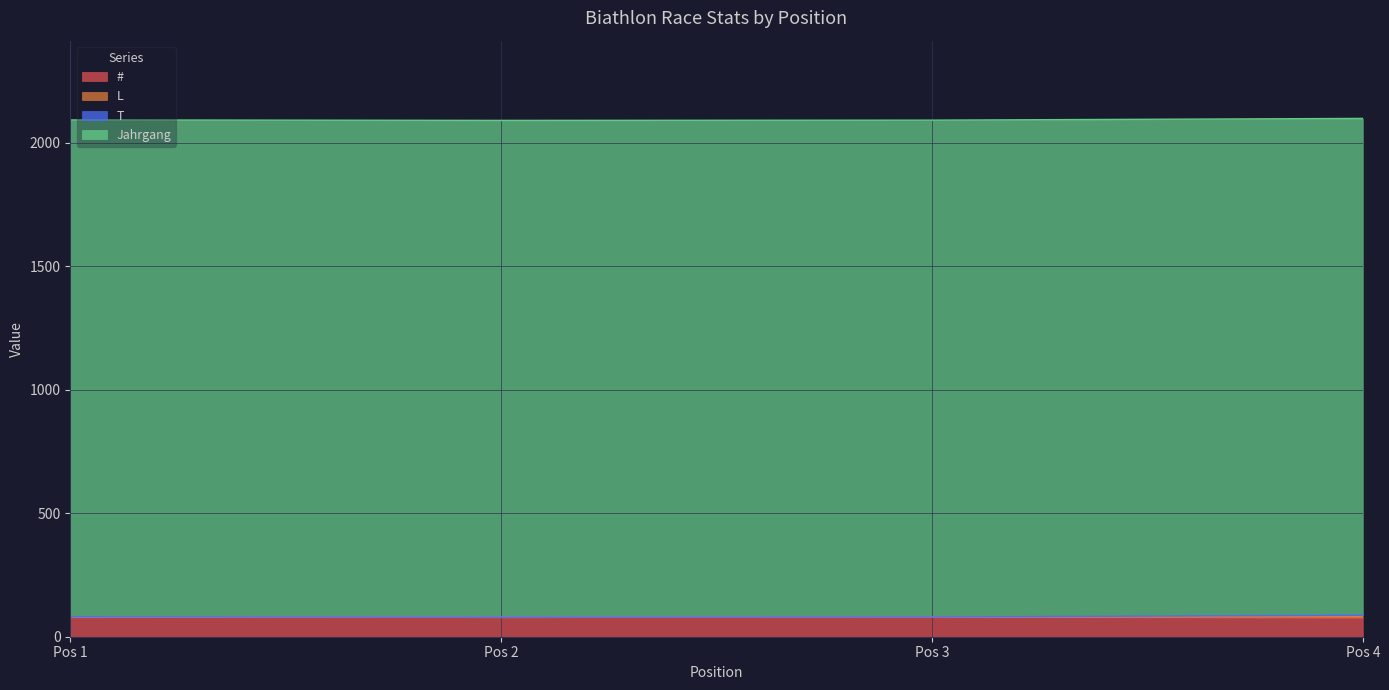

Is it true that Jahrgang equals 3496 at 2?

False